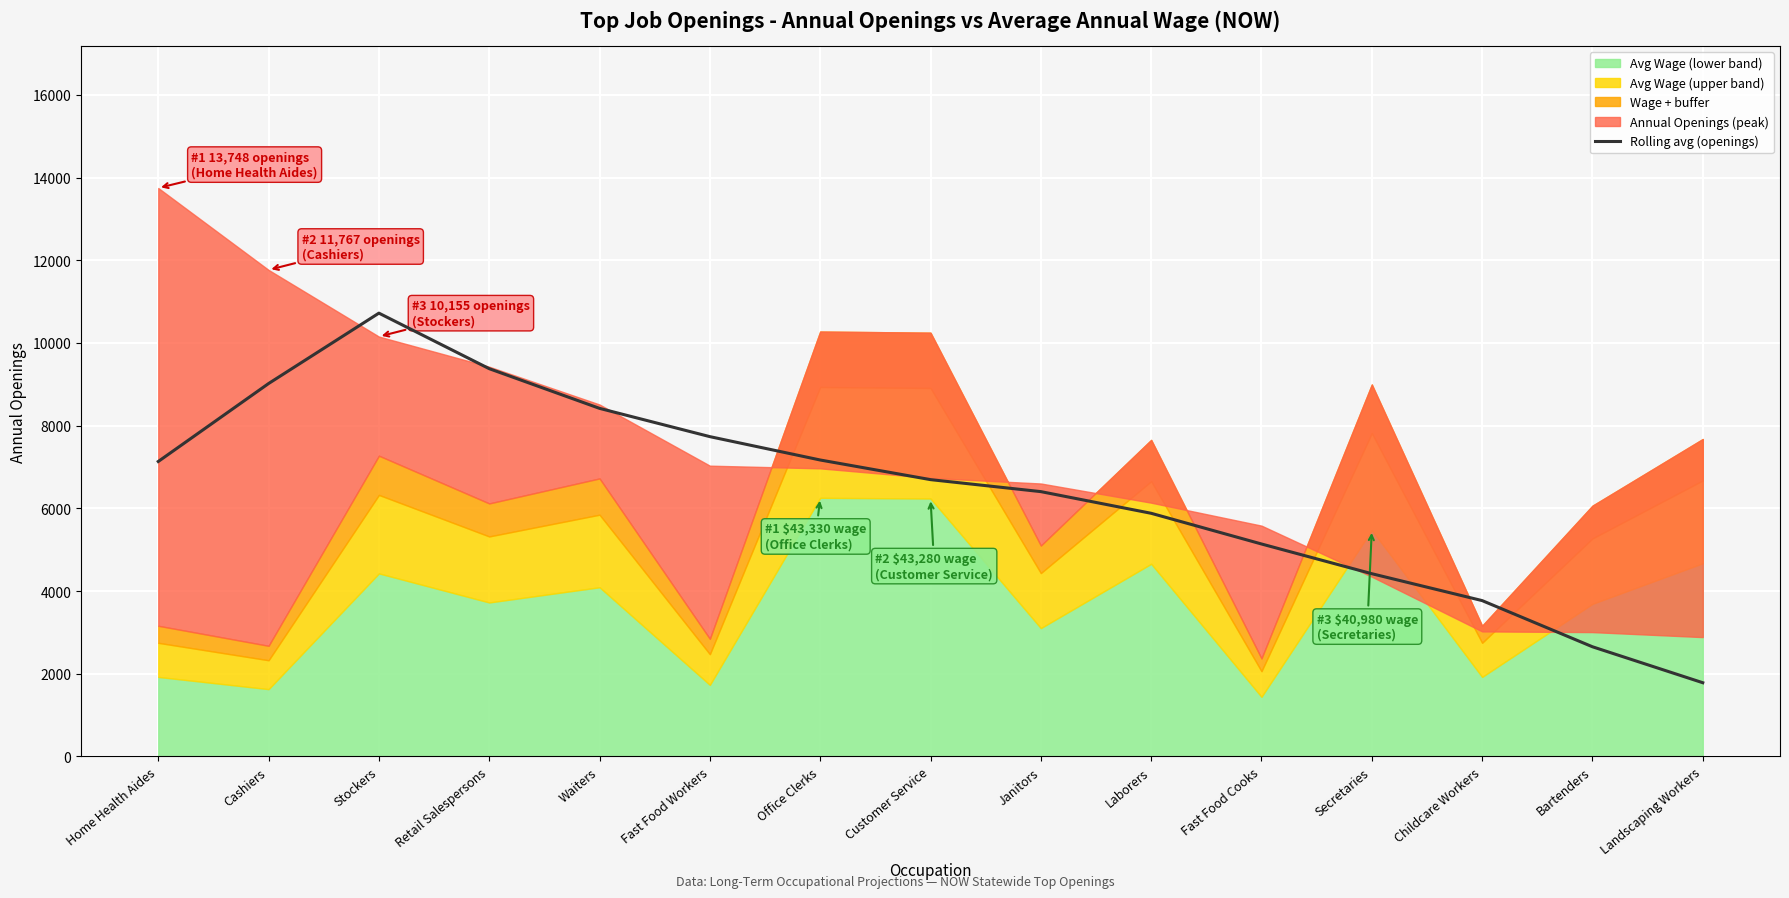

How many lines are shown in the chart?

1